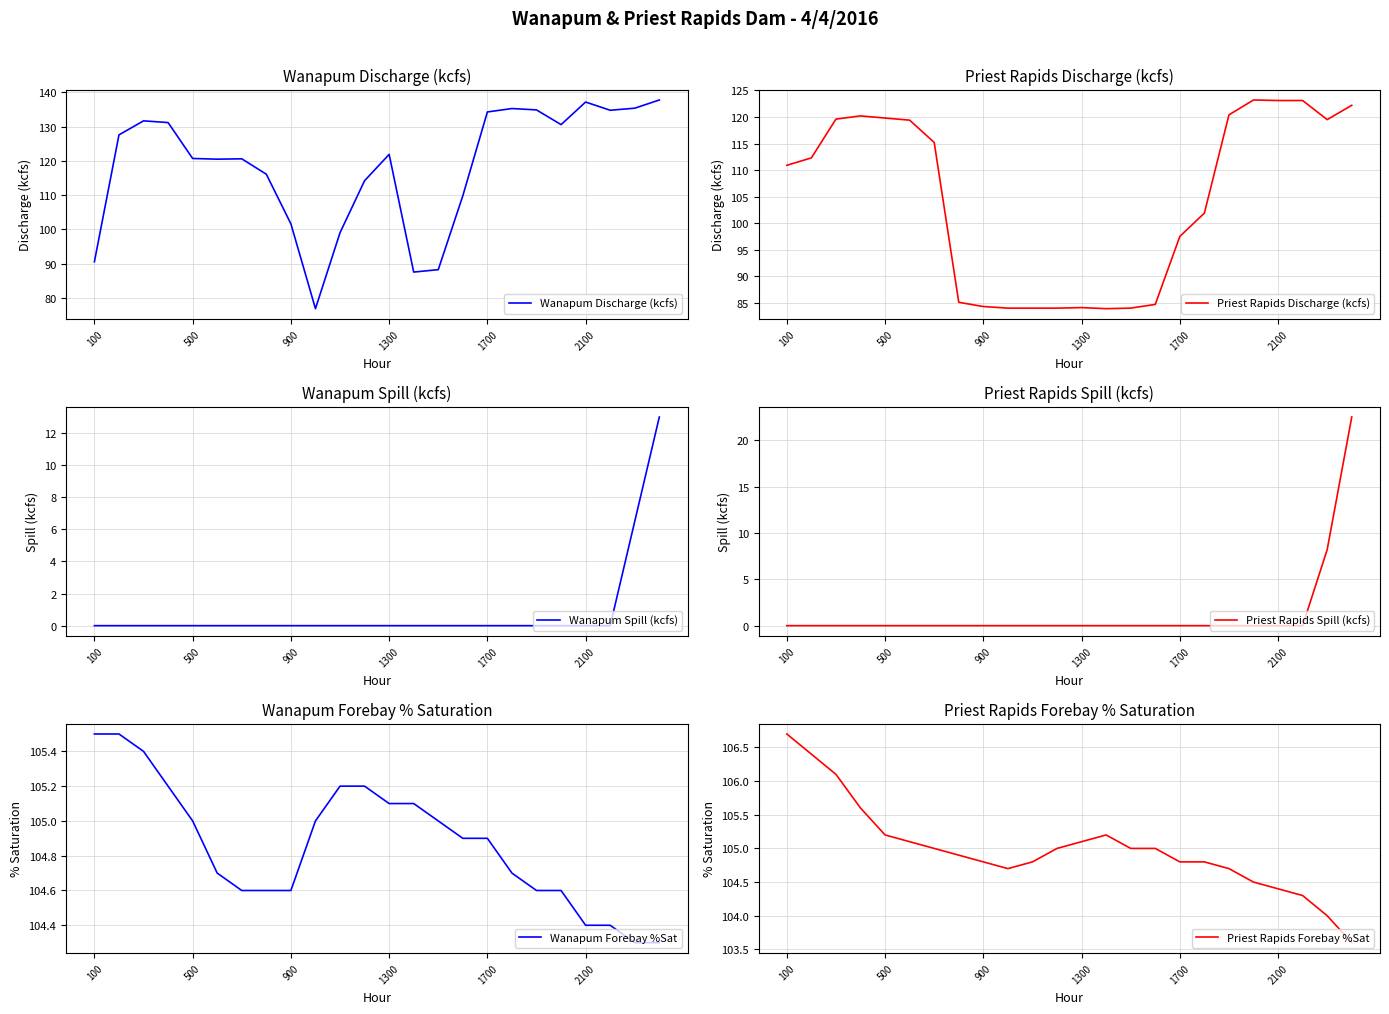

What is the sum of all Wanapum Forebay %Sat values?

2516.8